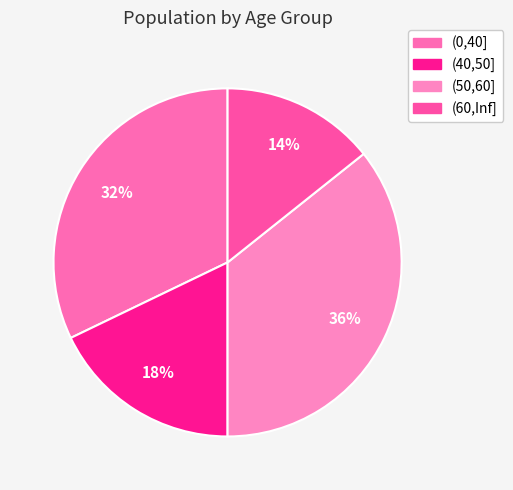

Does (40,50] account for over 50% of the chart?

No